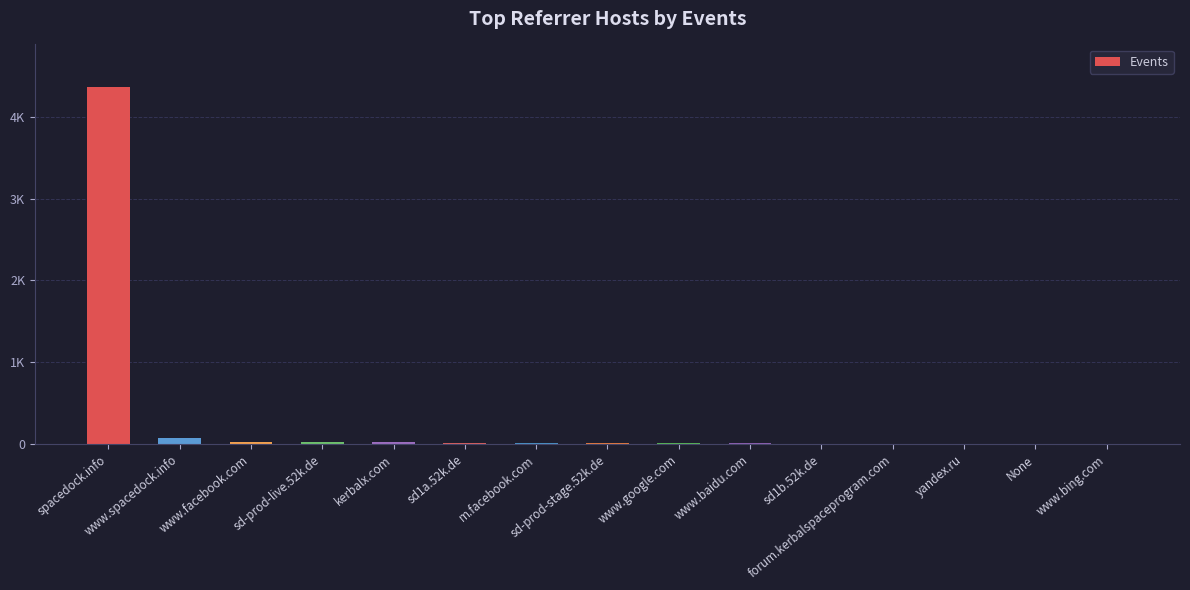

What is the change in value from www.spacedock.info to www.facebook.com?

-48